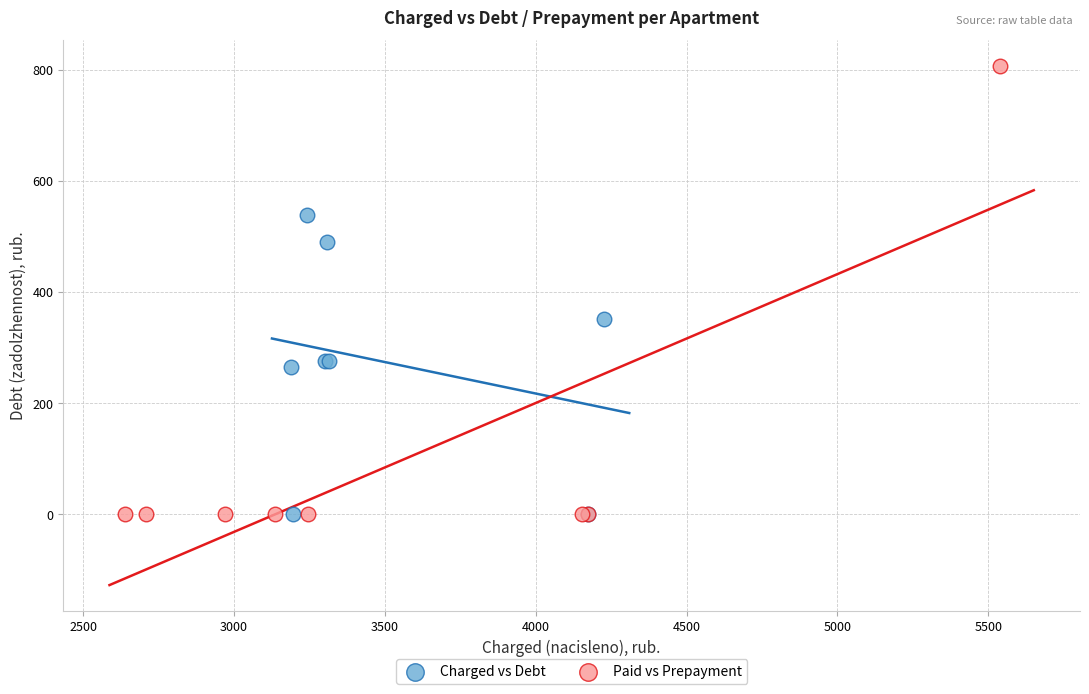

Which series has the largest Y range (max minus min)?

Paid vs Prepayment